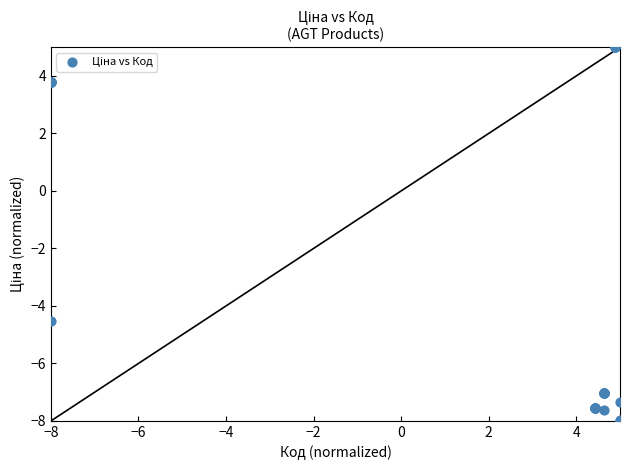

What Y value in the scatter plot is closest to -1?

-4.5